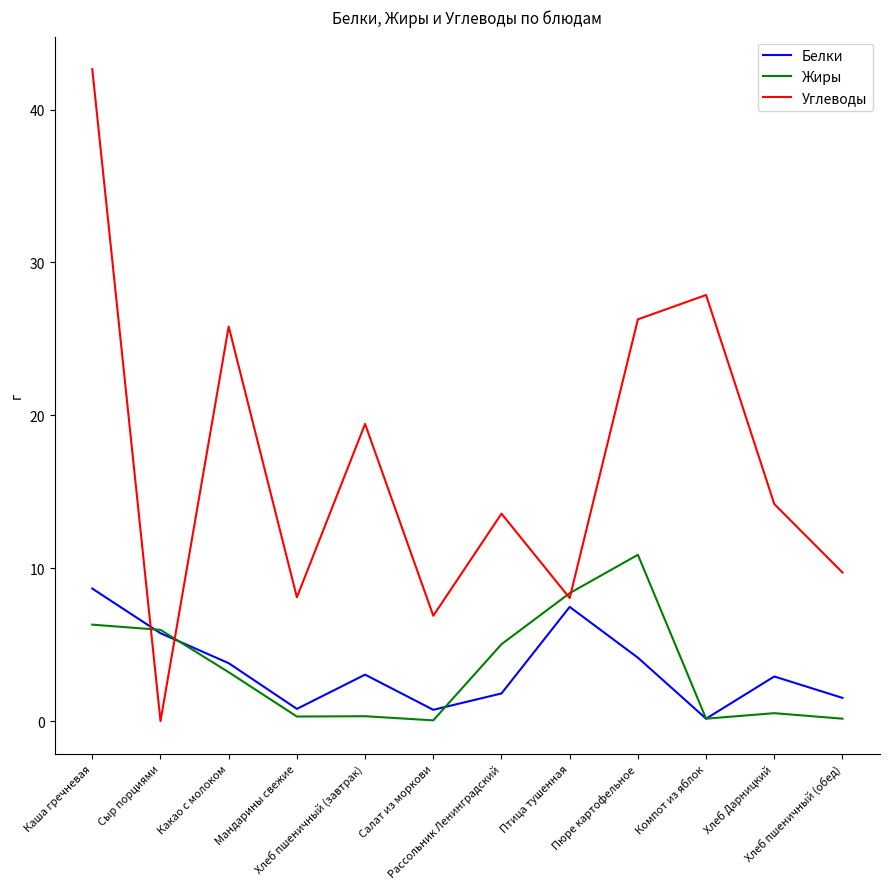

True or false: Белки and Углеводы cross at least once.

True